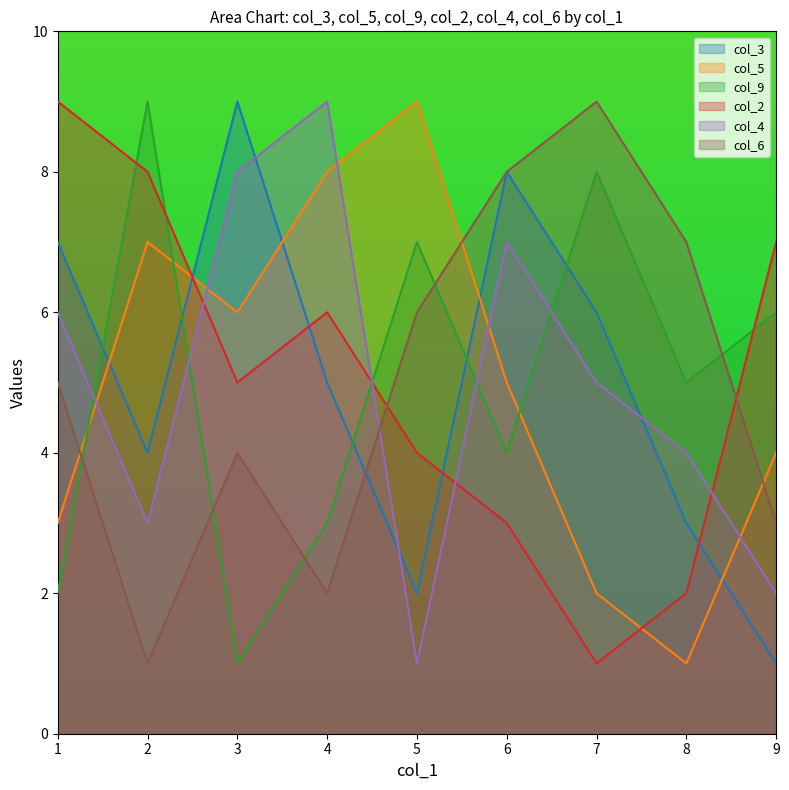

What is the difference between the col_3 values at 5 and 7?

4